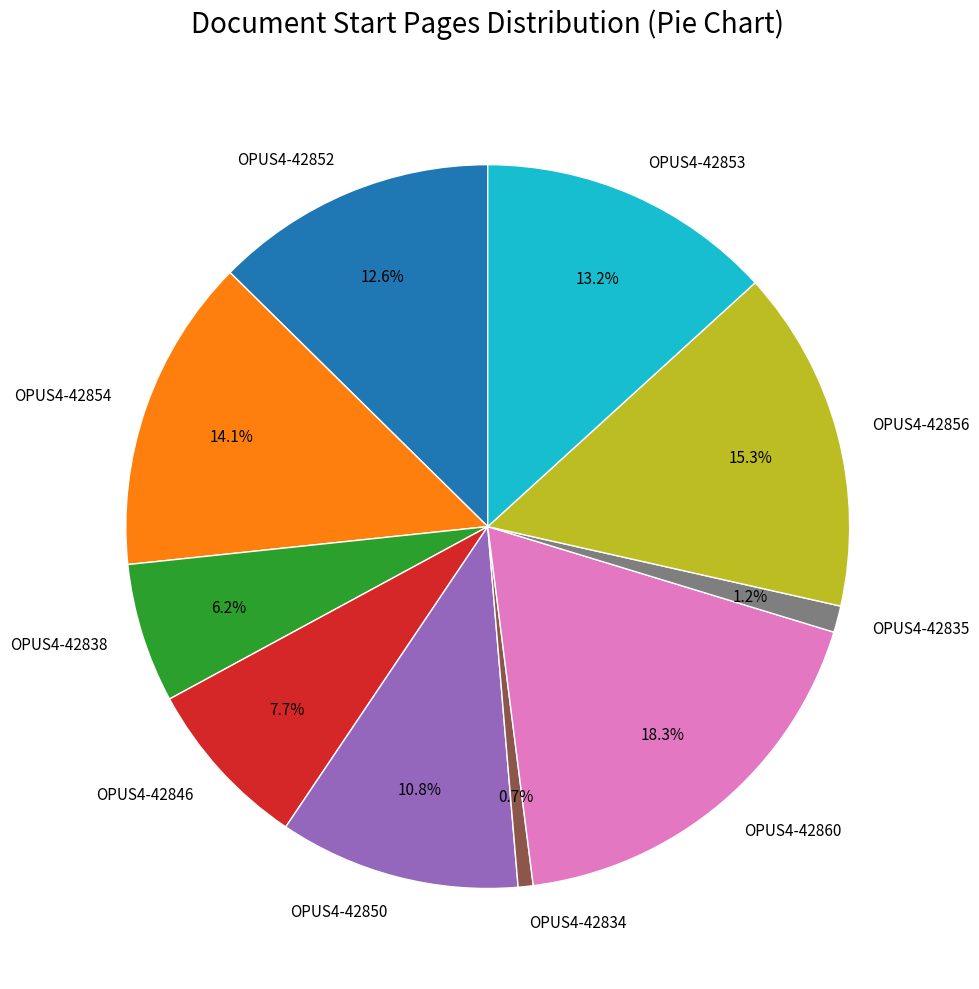

Which has a higher value, OPUS4-42854 or OPUS4-42834?

OPUS4-42854